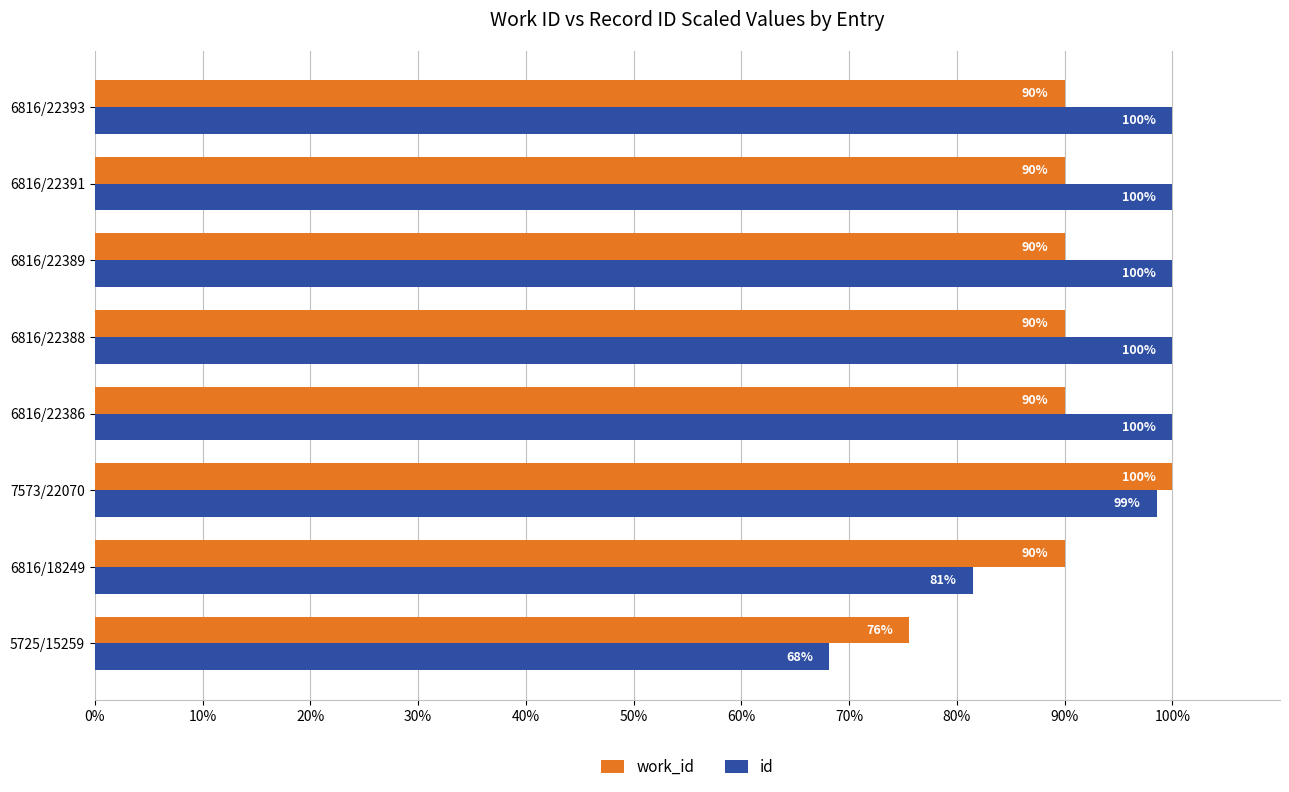

What is the sum of all id values?

748.1